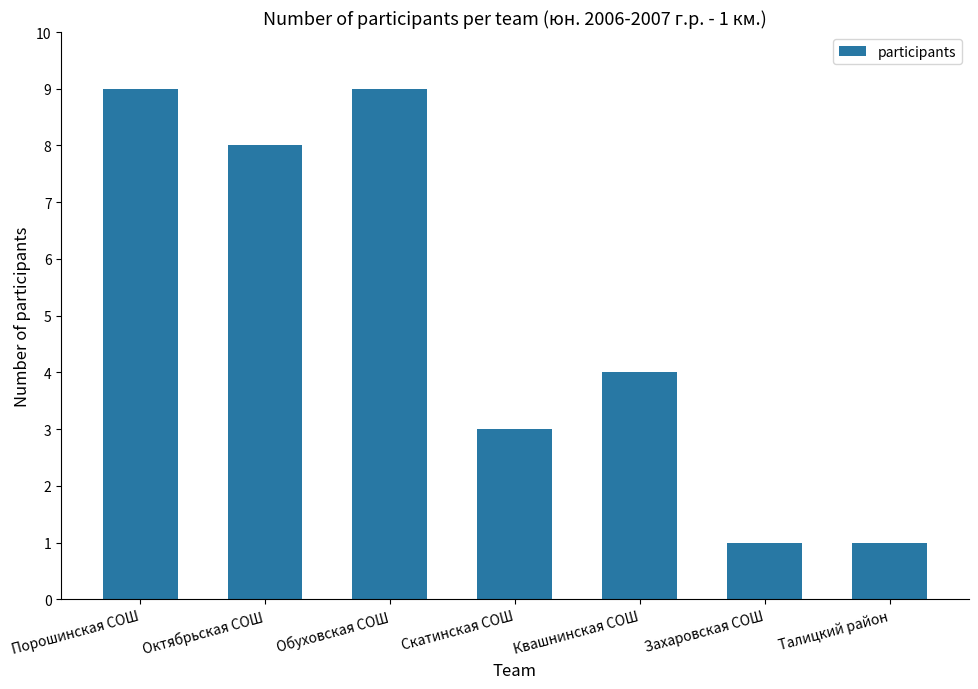

How many categories are shown in the chart?

7